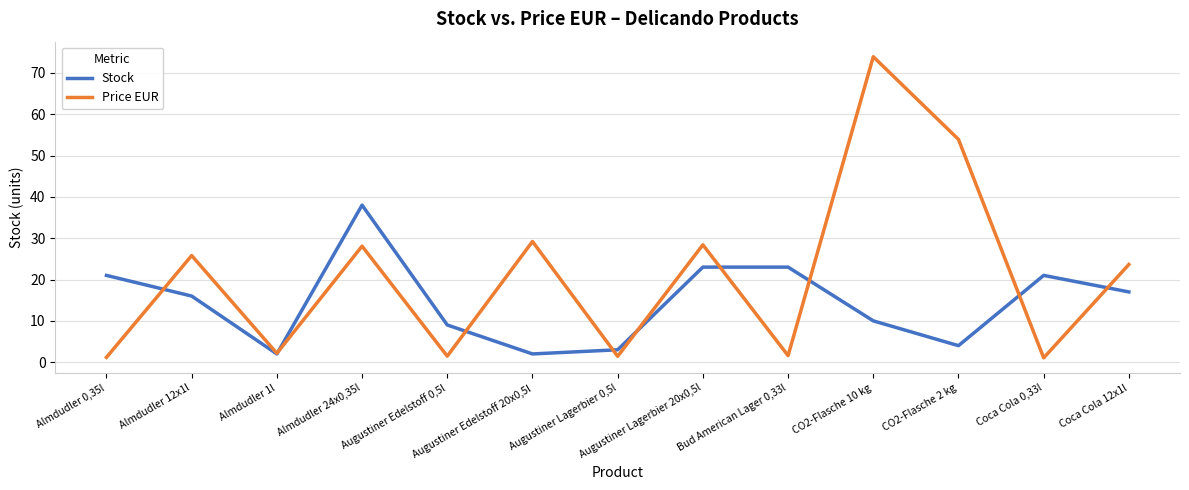

The value of Price EUR at Almdudler 24x0,35l is 7.9. True or false?

False